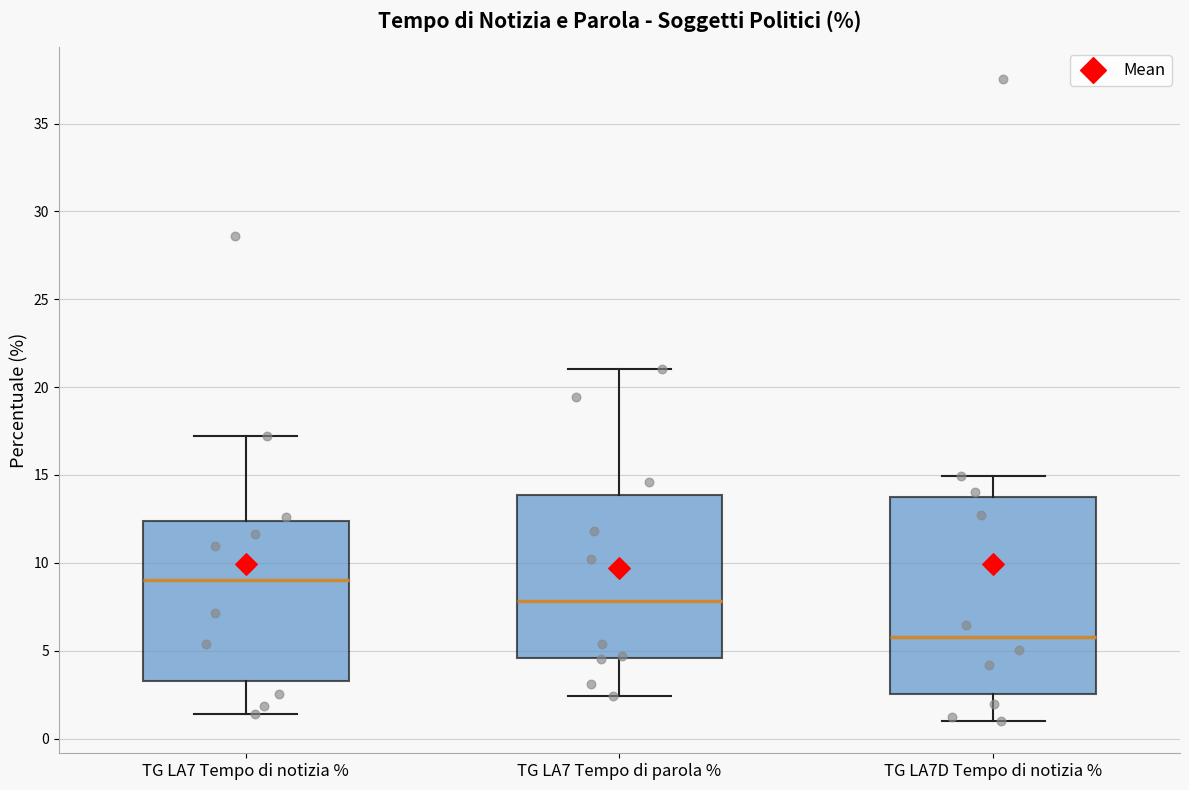

Which box's median line is the lowest?

TG LA7D Tempo di notizia %